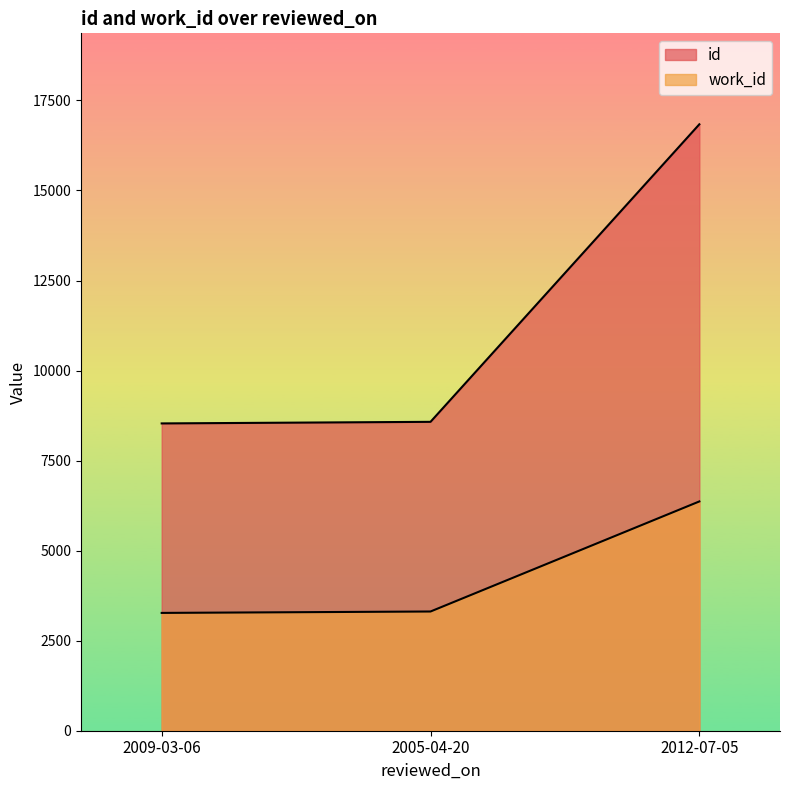

What is the difference between the highest and lowest values at 2012-07-05?

10471